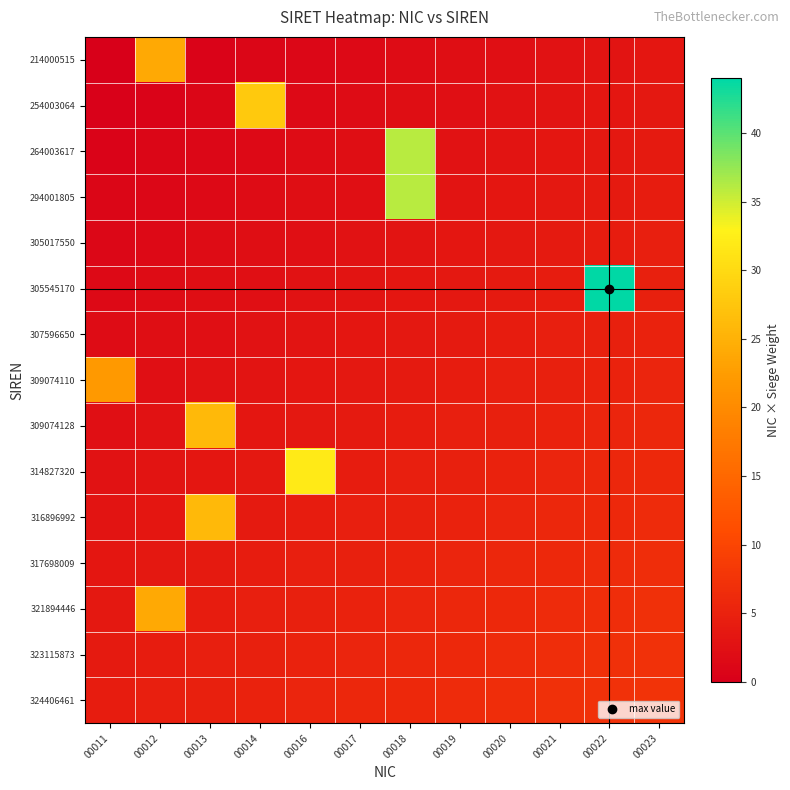

Reading left to right, extract all data points from this chart.

214000515: 00011=0.0	00012=24.0	00013=0.6	00014=0.9	00016=1.2	00017=1.5	00018=1.8	00019=2.1	00020=2.4	00021=2.7	00022=3.0	00023=3.3
254003064: 00011=0.3	00012=0.6	00013=0.9	00014=28.0	00016=1.5	00017=1.8	00018=2.1	00019=2.4	00020=2.7	00021=3.0	00022=3.3	00023=3.6
264003617: 00011=0.6	00012=0.9	00013=1.2	00014=1.5	00016=1.8	00017=2.1	00018=36.0	00019=2.7	00020=3.0	00021=3.3	00022=3.6	00023=3.9
294001805: 00011=0.9	00012=1.2	00013=1.5	00014=1.8	00016=2.1	00017=2.4	00018=36.0	00019=3.0	00020=3.3	00021=3.6	00022=3.9	00023=4.2
305017550: 00011=1.2	00012=1.5	00013=1.8	00014=2.1	00016=2.4	00017=2.7	00018=3.0	00019=3.3	00020=3.6	00021=3.9	00022=4.2	00023=4.5
305545170: 00011=1.5	00012=1.8	00013=2.1	00014=2.4	00016=2.7	00017=3.0	00018=3.3	00019=3.6	00020=3.9	00021=4.2	00022=44.0	00023=4.8
307596650: 00011=1.8	00012=2.1	00013=2.4	00014=2.7	00016=3.0	00017=3.3	00018=3.6	00019=3.9	00020=4.2	00021=4.5	00022=4.8	00023=5.1
309074110: 00011=22.0	00012=2.4	00013=2.7	00014=3.0	00016=3.3	00017=3.6	00018=3.9	00019=4.2	00020=4.5	00021=4.8	00022=5.1	00023=5.4
309074128: 00011=2.4	00012=2.7	00013=26.0	00014=3.3	00016=3.6	00017=3.9	00018=4.2	00019=4.5	00020=4.8	00021=5.1	00022=5.4	00023=5.7
314827320: 00011=2.7	00012=3.0	00013=3.3	00014=3.6	00016=32.0	00017=4.2	00018=4.5	00019=4.8	00020=5.1	00021=5.4	00022=5.7	00023=6.0
316896992: 00011=3.0	00012=3.3	00013=26.0	00014=3.9	00016=4.2	00017=4.5	00018=4.8	00019=5.1	00020=5.4	00021=5.7	00022=6.0	00023=6.3
317698009: 00011=3.3	00012=3.6	00013=3.9	00014=4.2	00016=4.5	00017=4.8	00018=5.1	00019=5.4	00020=5.7	00021=6.0	00022=6.3	00023=6.6
321894446: 00011=3.6	00012=24.0	00013=4.2	00014=4.5	00016=4.8	00017=5.1	00018=5.4	00019=5.7	00020=6.0	00021=6.3	00022=6.6	00023=6.9
323115873: 00011=3.9	00012=4.2	00013=4.5	00014=4.8	00016=5.1	00017=5.4	00018=5.7	00019=6.0	00020=6.3	00021=6.6	00022=6.9	00023=7.2
324406461: 00011=4.2	00012=4.5	00013=4.8	00014=5.1	00016=5.4	00017=5.7	00018=6.0	00019=6.3	00020=6.6	00021=6.9	00022=7.2	00023=7.5